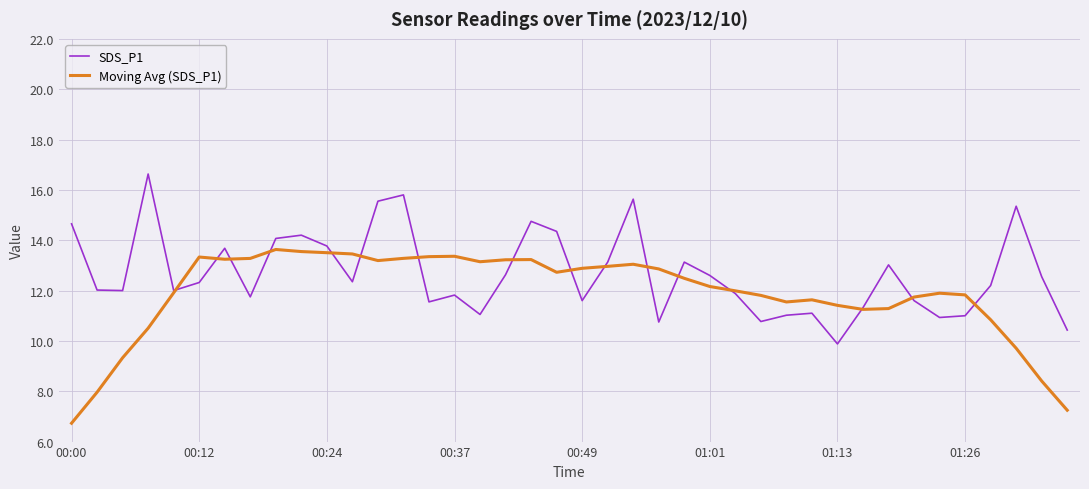

What is the greatest value displayed?

16.6